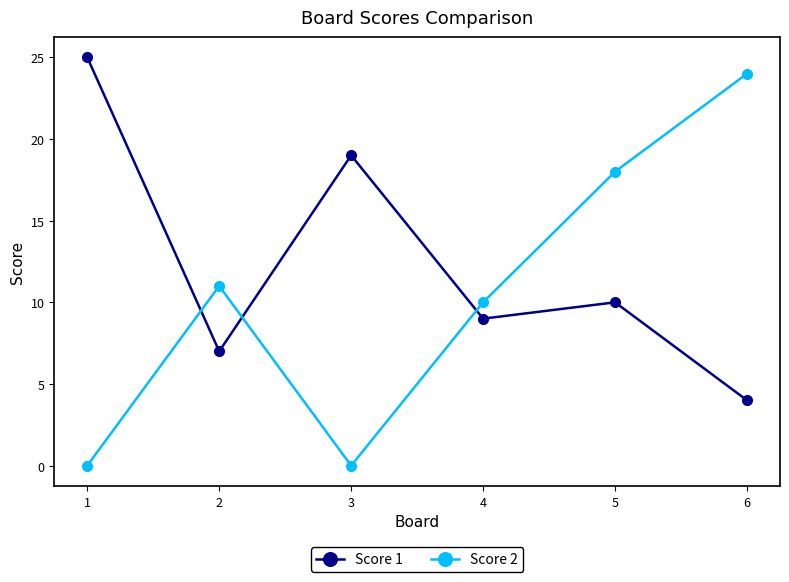

How many times do Score 2 and Score 1 cross each other?

3